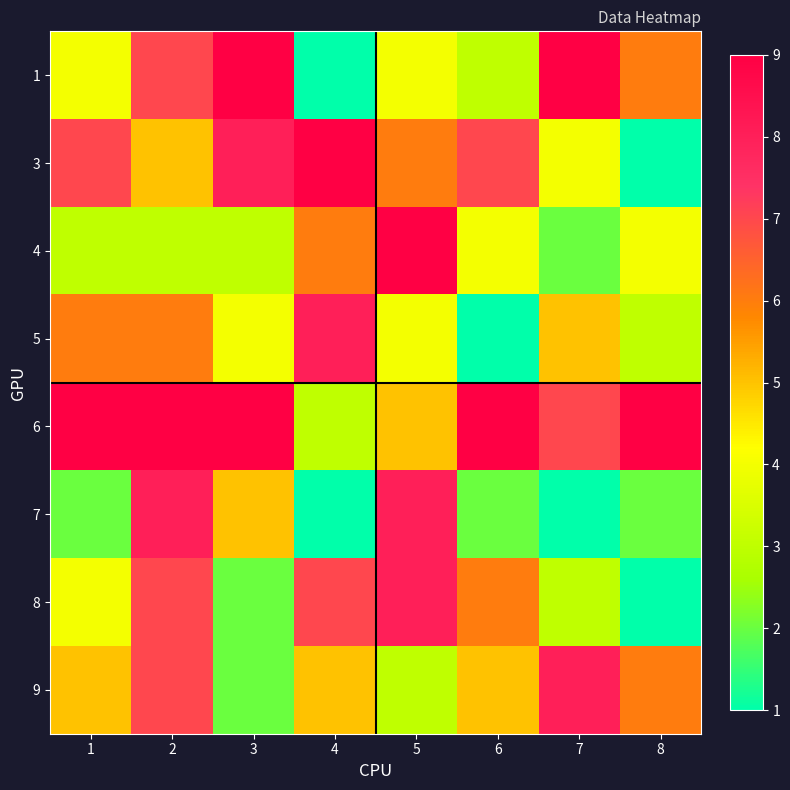

Reading left to right, what are all the values shown in this chart?

1: 4	7	9	1	4	3	9	6
3: 7	5	8	9	6	7	4	1
7: 2	8	5	1	8	2	1	2
9: 5	7	2	5	3	5	8	6
4: 3	3	3	6	9	4	2	4
6: 9	9	9	3	5	9	7	9
8: 4	7	2	7	8	6	3	1
5: 6	6	4	8	4	1	5	3